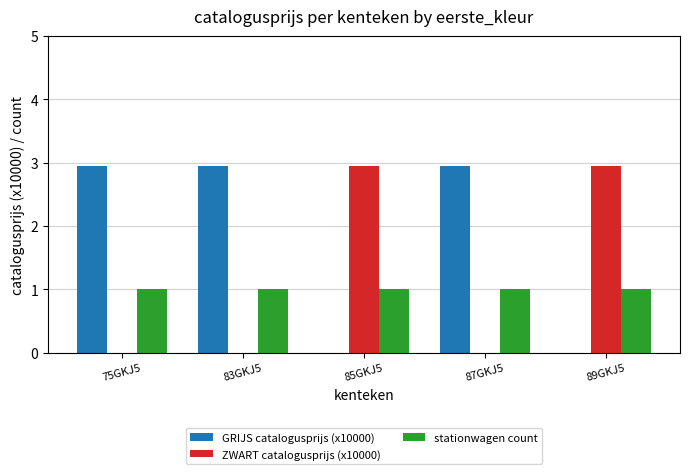

Reading left to right, list all the values displayed in this chart.

GRIJS catalogusprijs (x10000): 2.9	2.9	0.0	2.9	0.0
ZWART catalogusprijs (x10000): 0.0	0.0	2.9	0.0	2.9
stationwagen count: 1.0	1.0	1.0	1.0	1.0